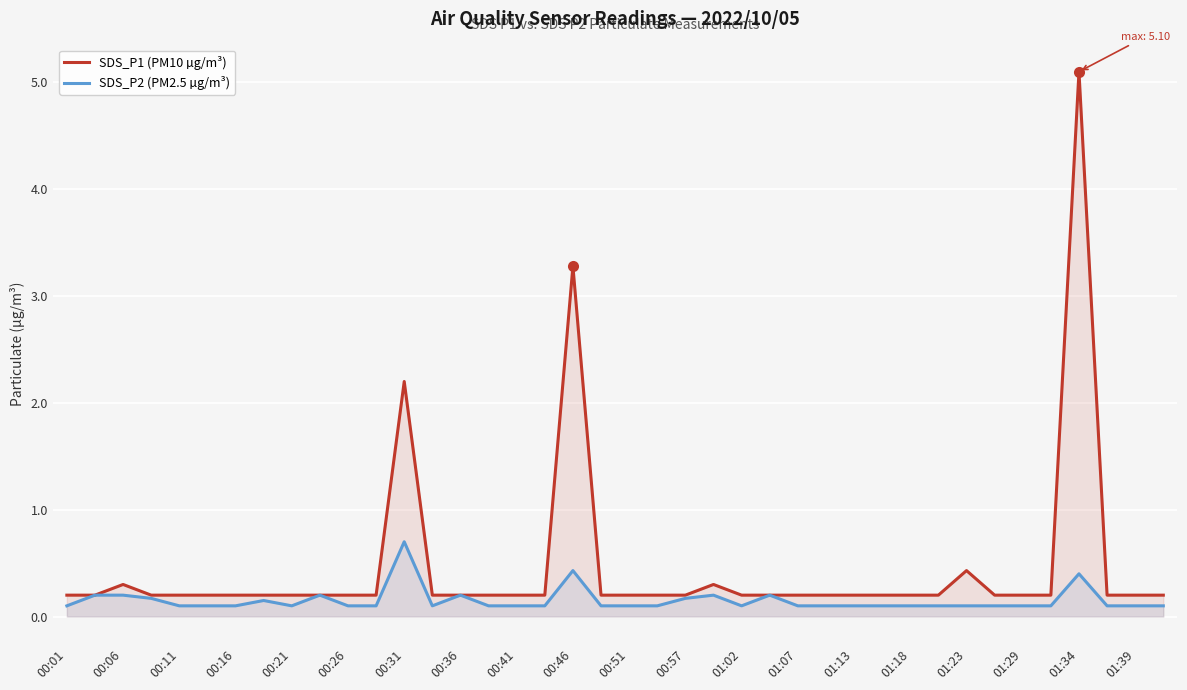

Between 00:36 and 00:51, which series saw the biggest shift?

SDS_P2 (PM2.5 µg/m³)